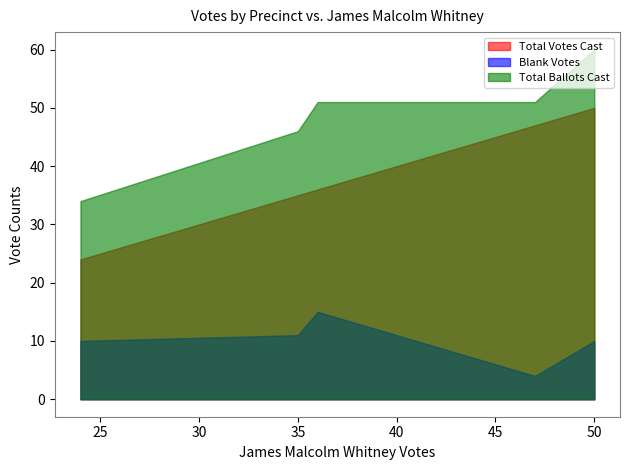

Which label corresponds to the largest value in the chart?

50